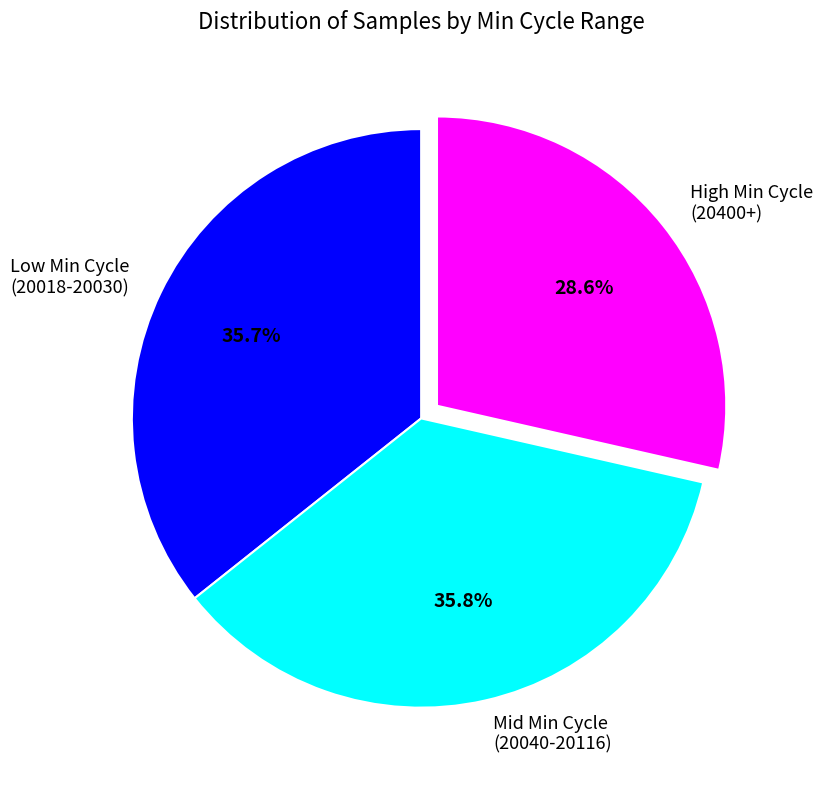

How much of the chart is everything except High Min Cycle (20400+)?

71.4%